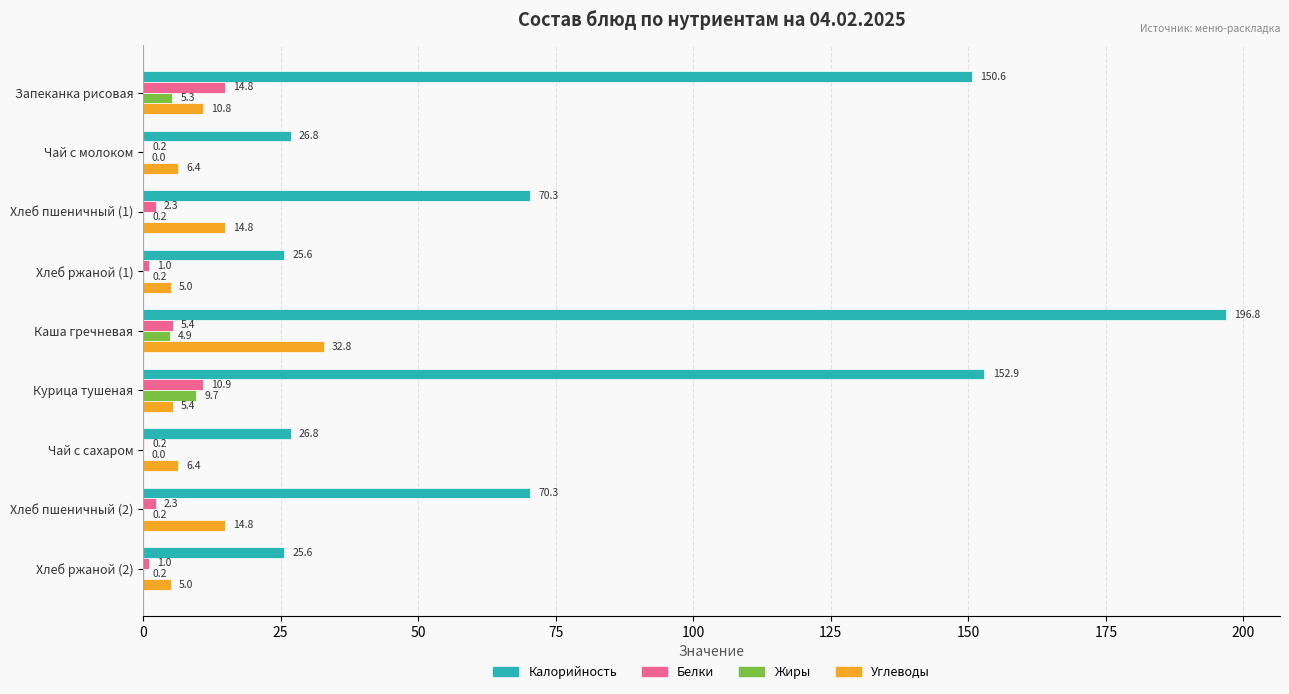

Is the value of Жиры at Хлеб ржаной (2) greater than the value of Калорийность at Чай с молоком?

No